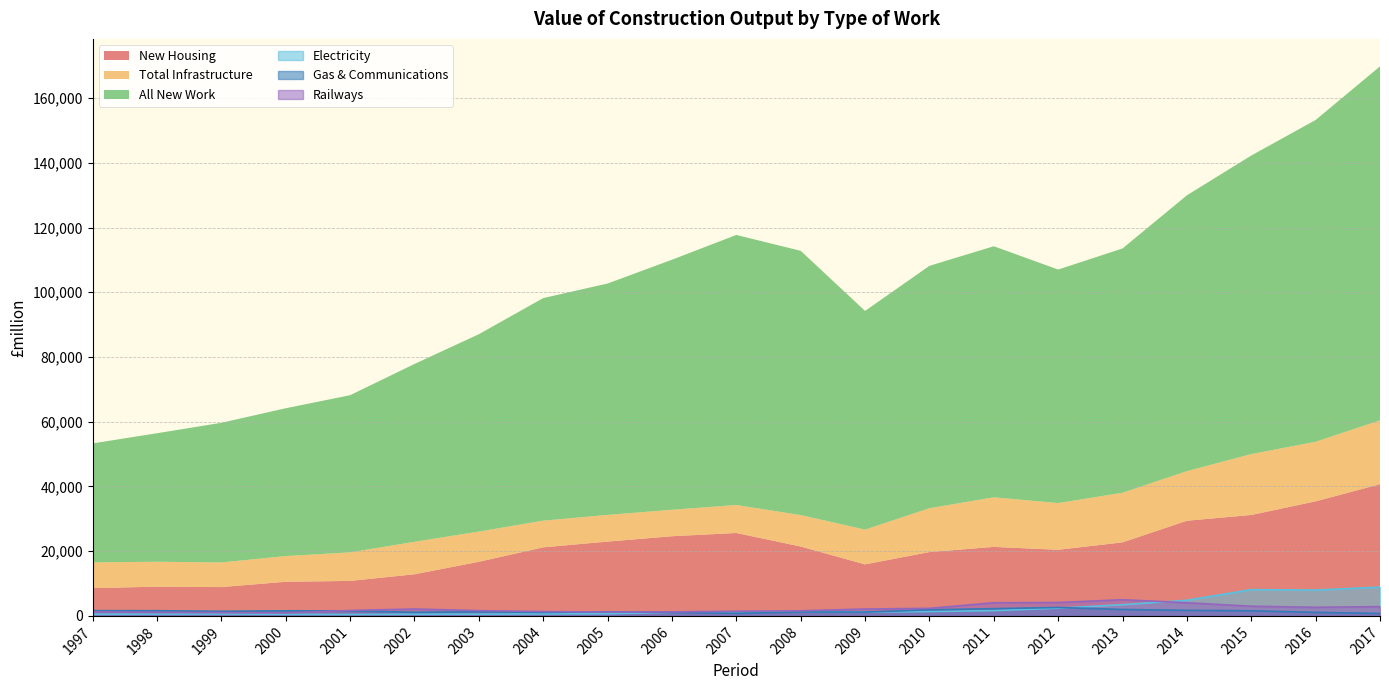

True or false: Electricity has more than 2 points higher than both neighbors.

True